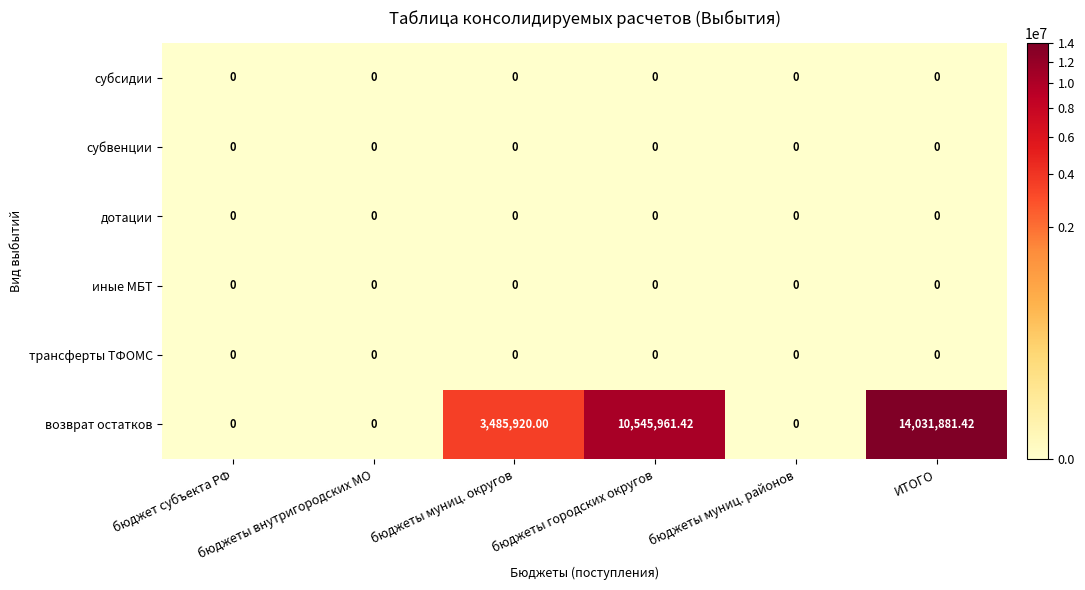

Which series has the largest total across all categories?

возврат остатков